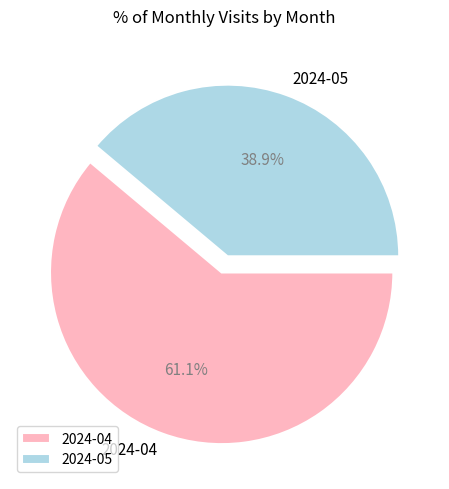

Between 2024-04 and 2024-05, which is larger?

2024-04